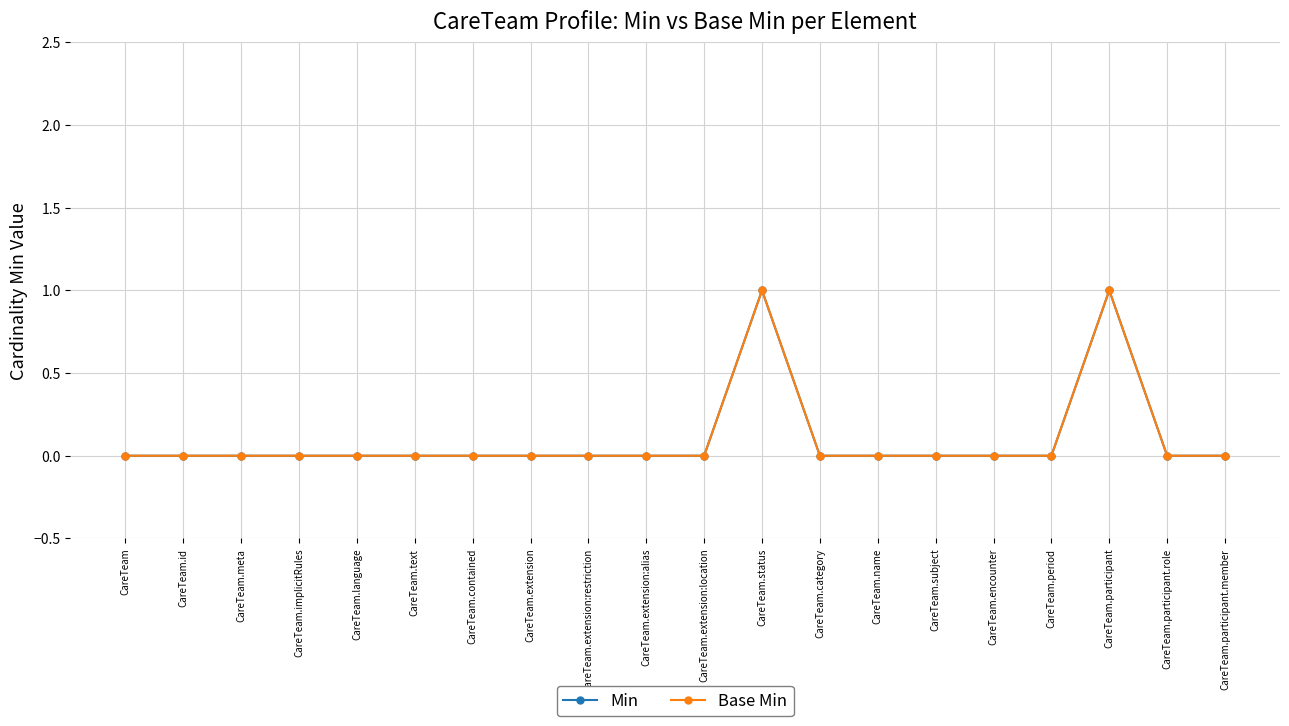

Does the chart have visible grid lines?

Yes